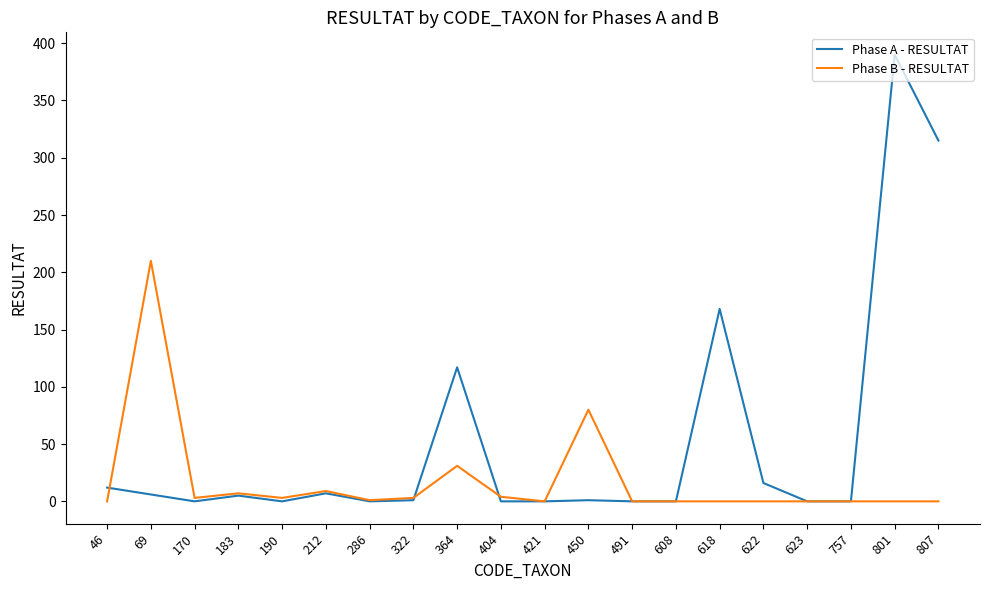

What is the average value of the Phase B - RESULTAT series?

18